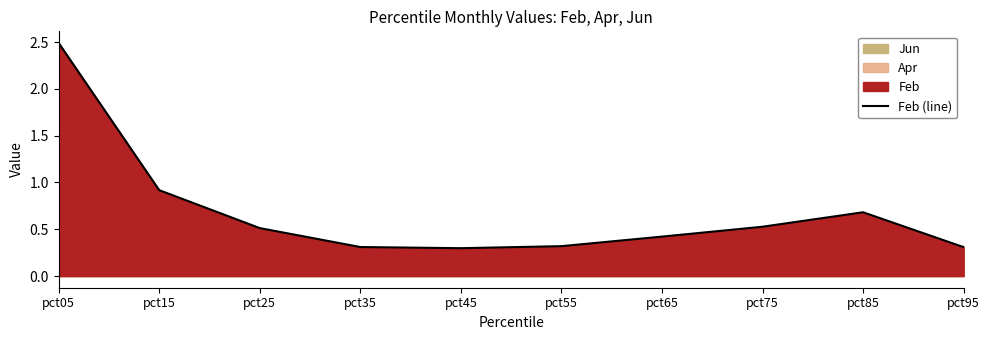

At which label is the value closest to 1?

pct15